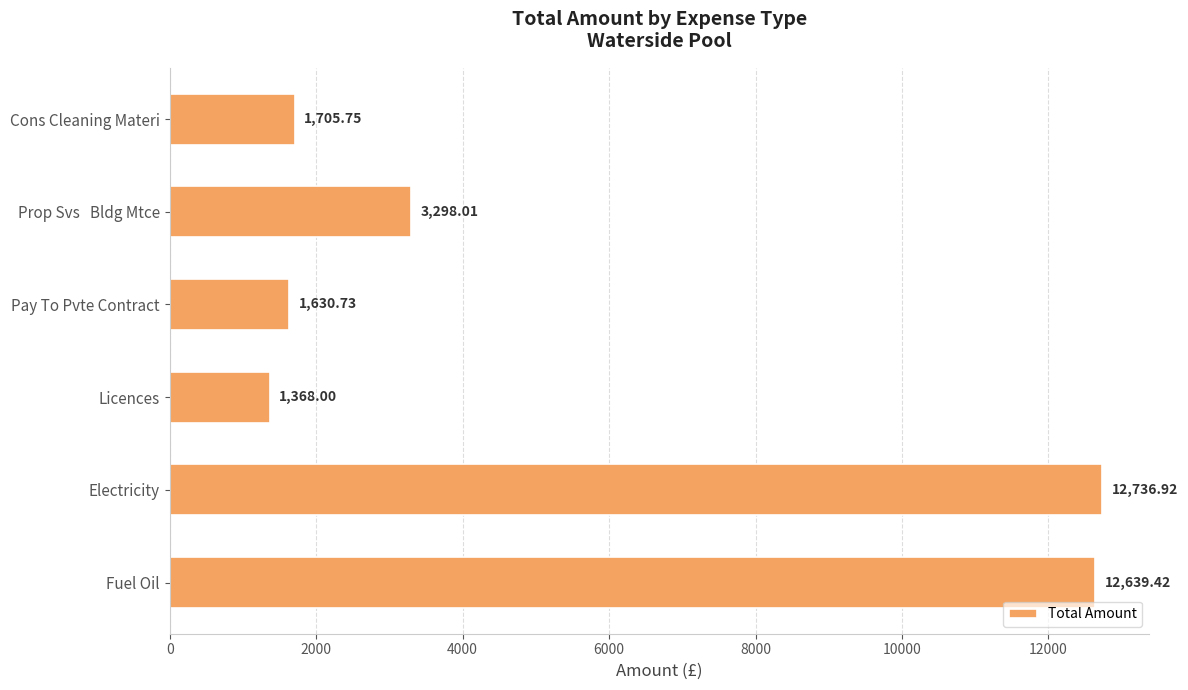

List the labels in order of value, smallest first.

Licences, Pay To Pvte Contract, Cons Cleaning Materi, Prop Svs   Bldg Mtce, Fuel Oil, Electricity